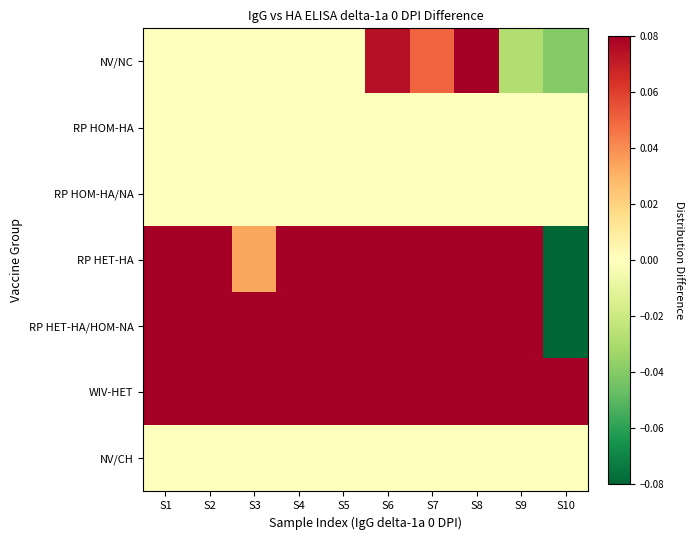

Which series has the largest range (max minus min)?

RP HET-HA